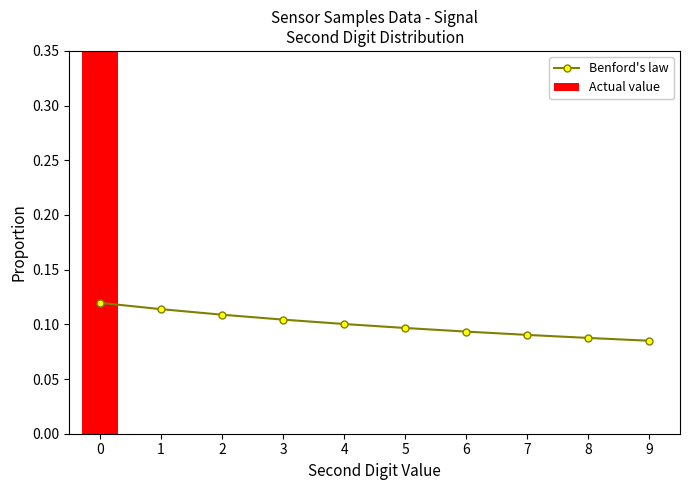

What is the total value across all series at 6?

0.1